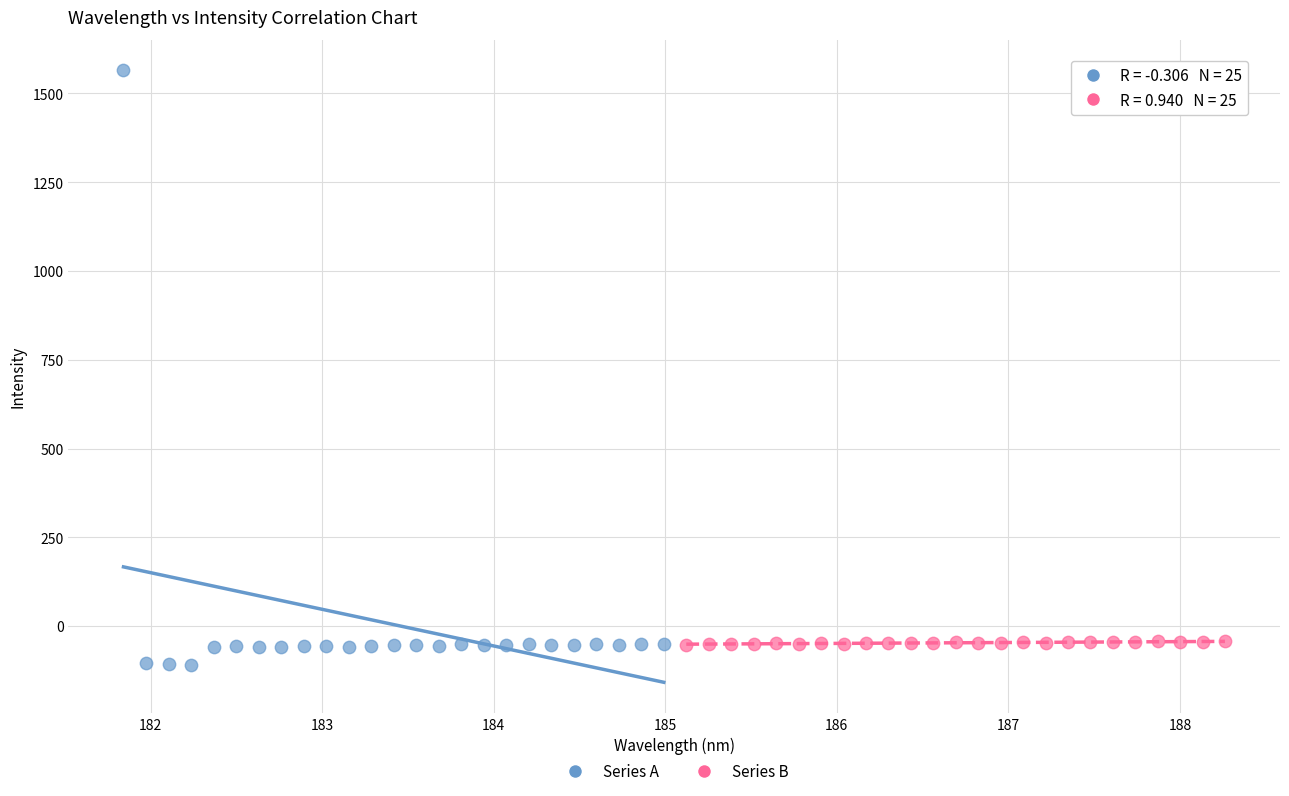

Which series has the widest spread of Y values?

Series A